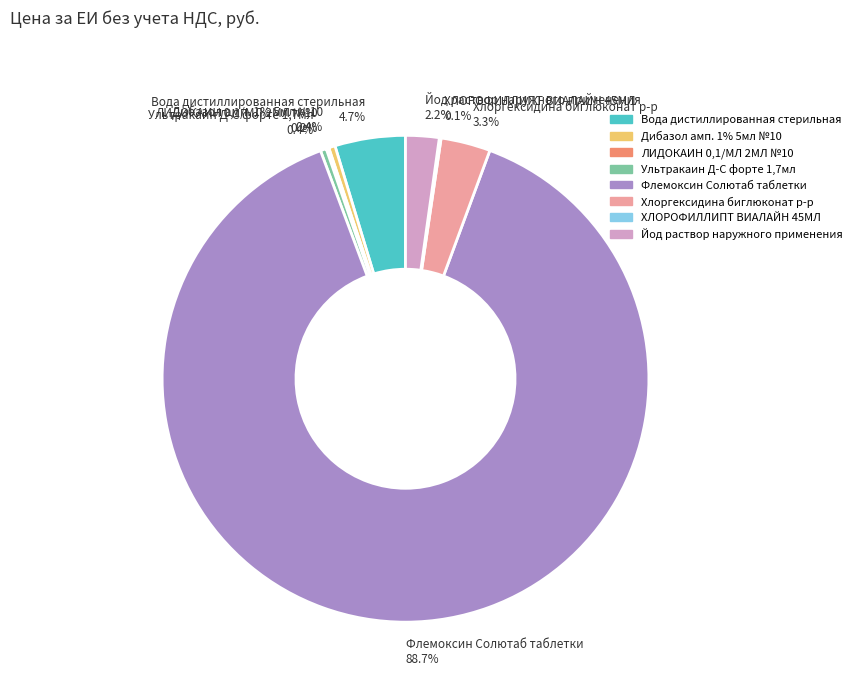

What is the majority slice?

Флемоксин Солютаб таблетки